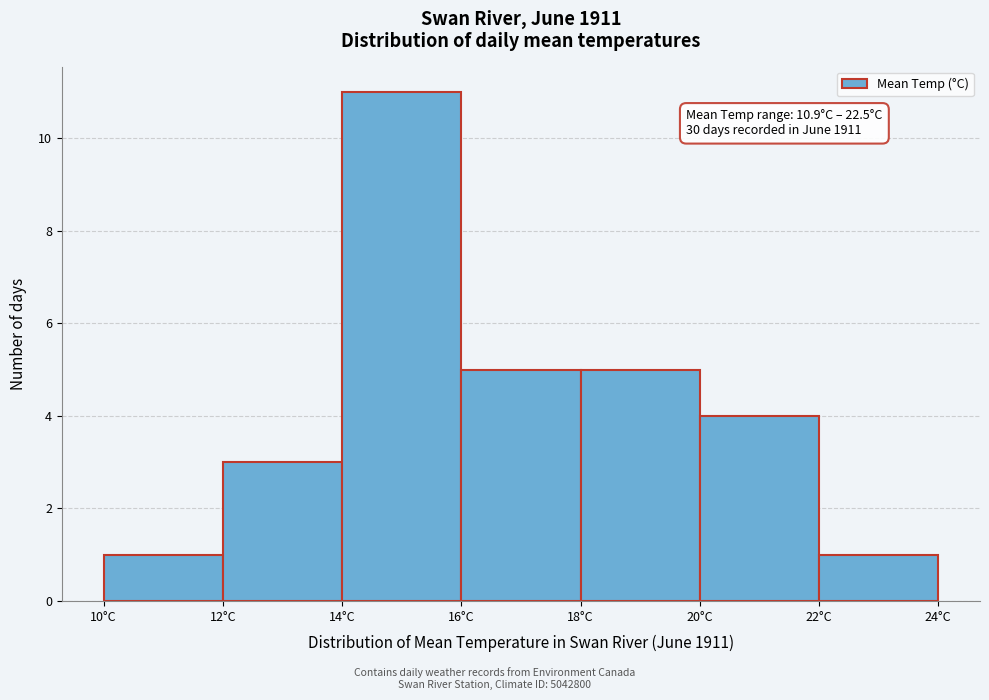

Over which range of the x-axis is the bar tallest?

14 to 16